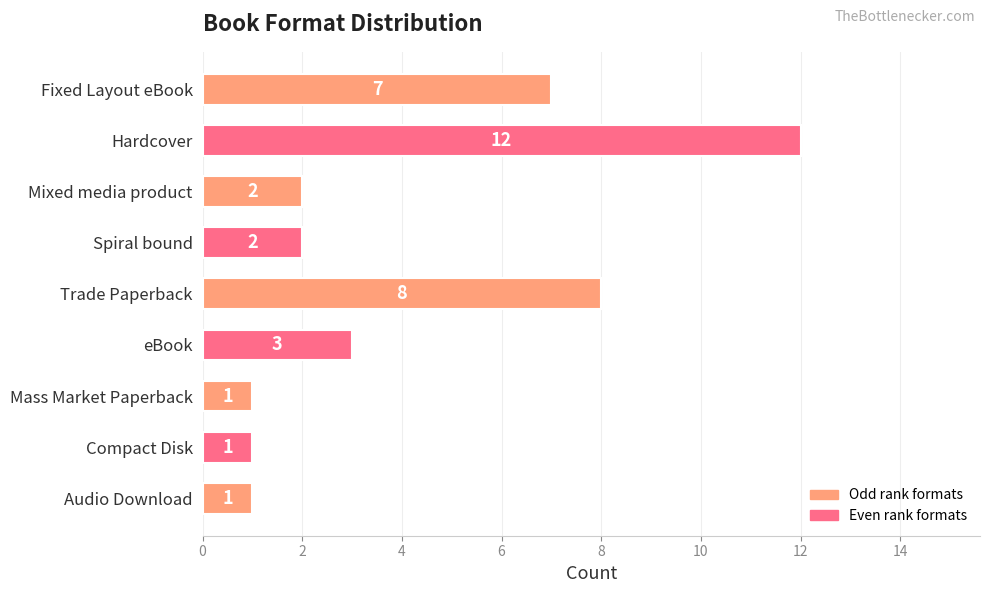

What is the label of the 8th bar from the bottom?

Hardcover